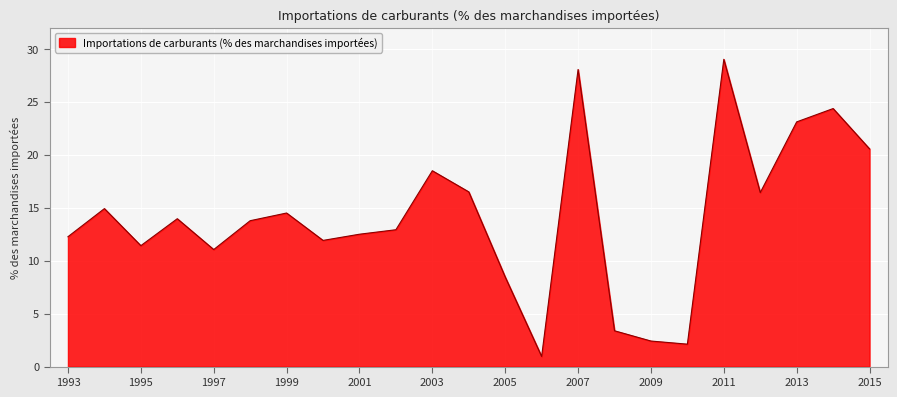

What is the greatest value displayed?

29.0